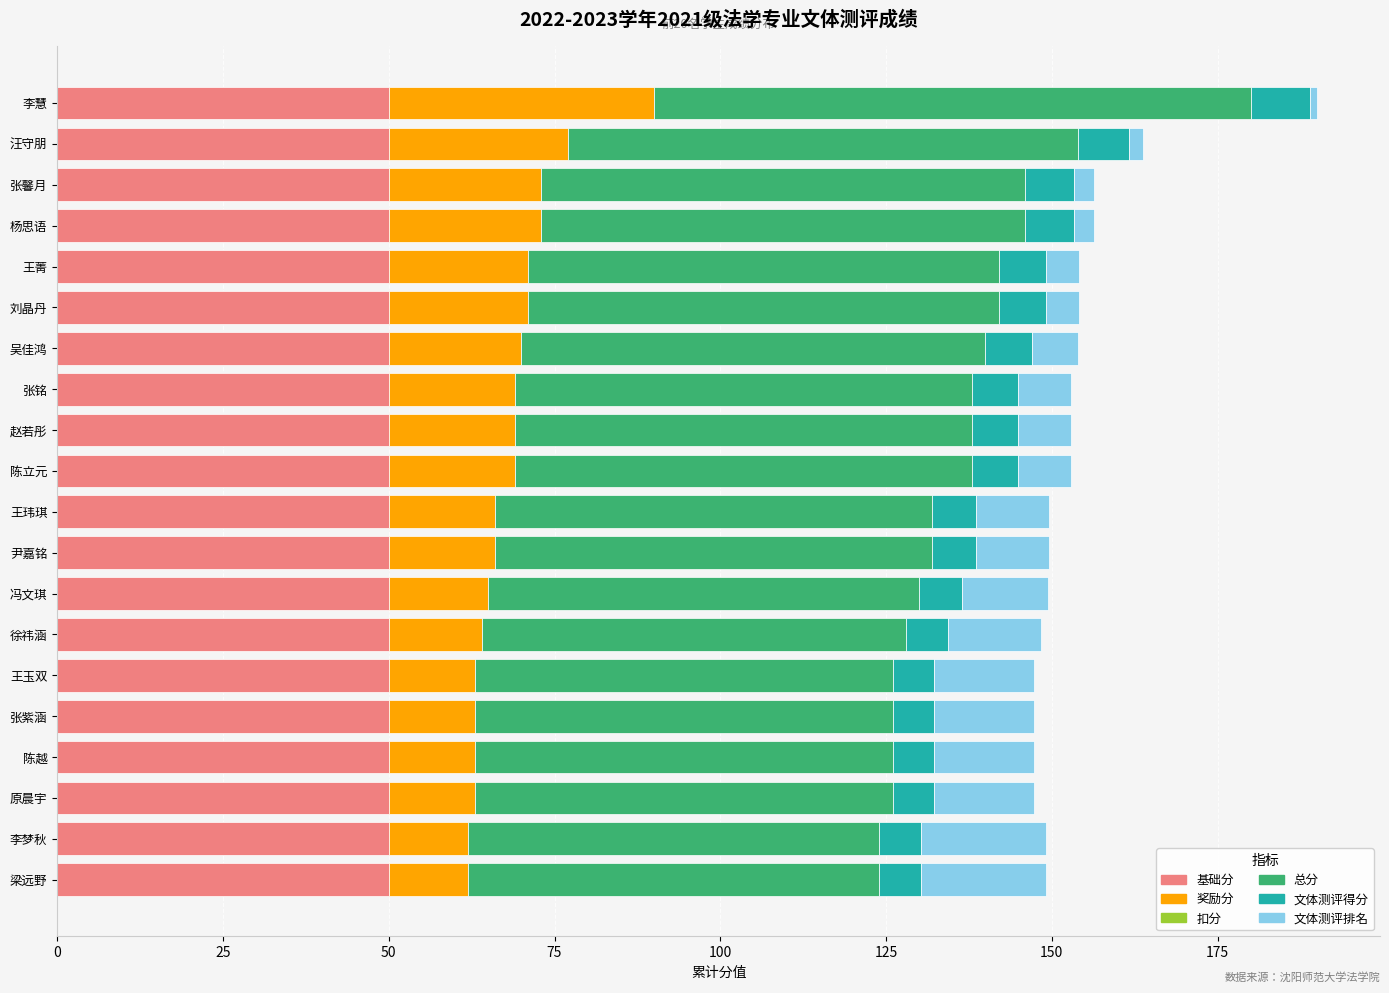

At which category is the sum across all series the highest?

李慧